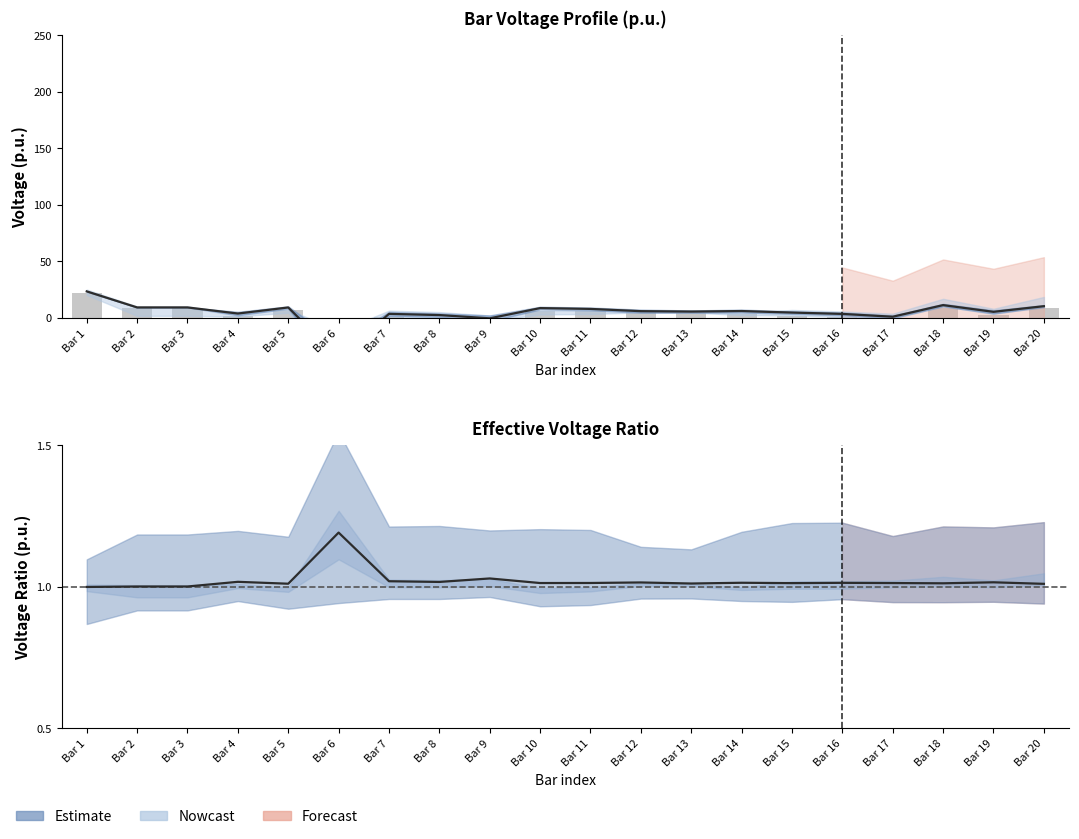

List the labels in order of value, largest first.

Bar 1, Bar 18, Bar 20, Bar 2, Bar 3, Bar 5, Bar 10, Bar 11, Bar 12, Bar 13, Bar 14, Bar 19, Bar 15, Bar 4, Bar 7, Bar 16, Bar 8, Bar 17, Bar 9, Bar 6